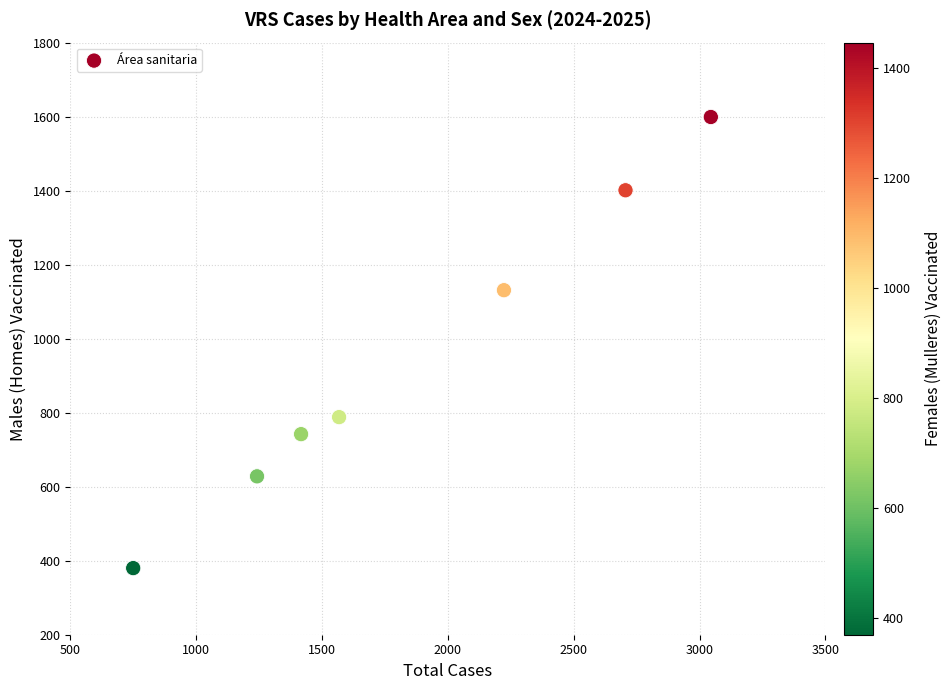

What is the average Y value?

953